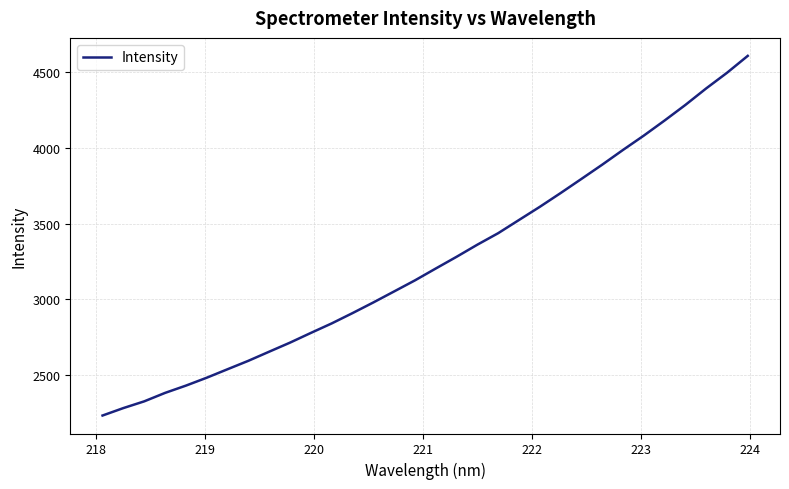

Does the chart have visible grid lines?

Yes